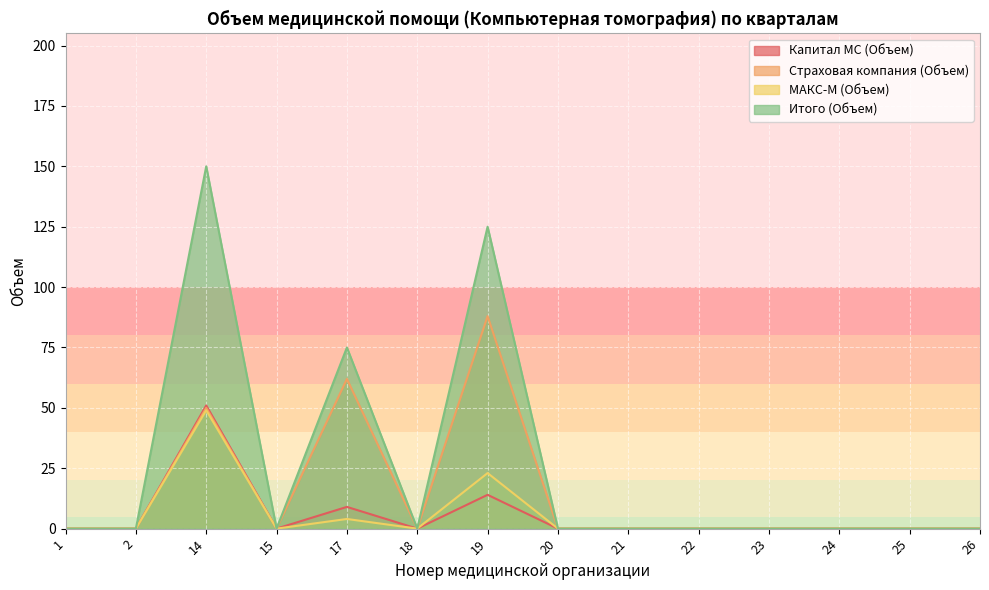

How many positive values does the Итого (Объем) series have?

3